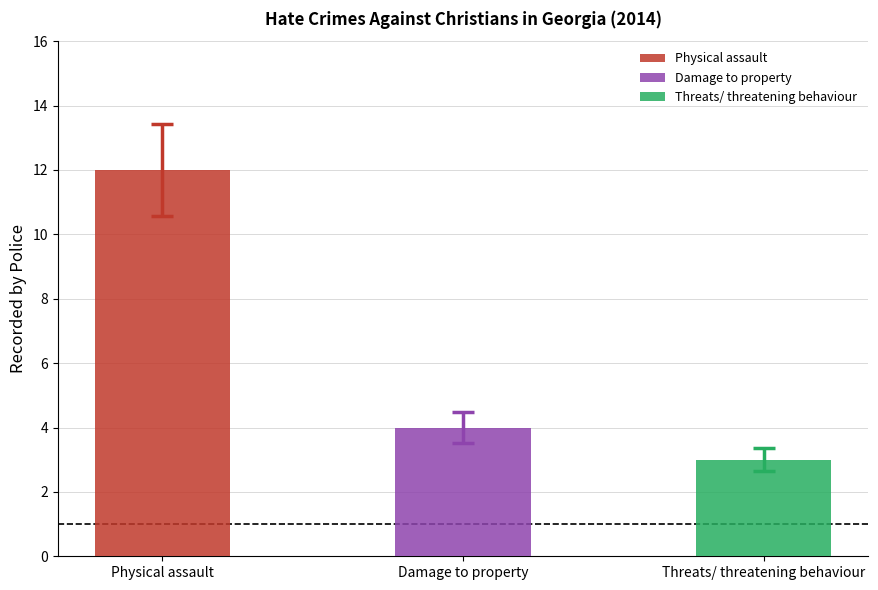

Reading left to right, list all the values displayed in this chart.

Physical assault=12	Damage to property=4	Threats/ threatening behaviour=3